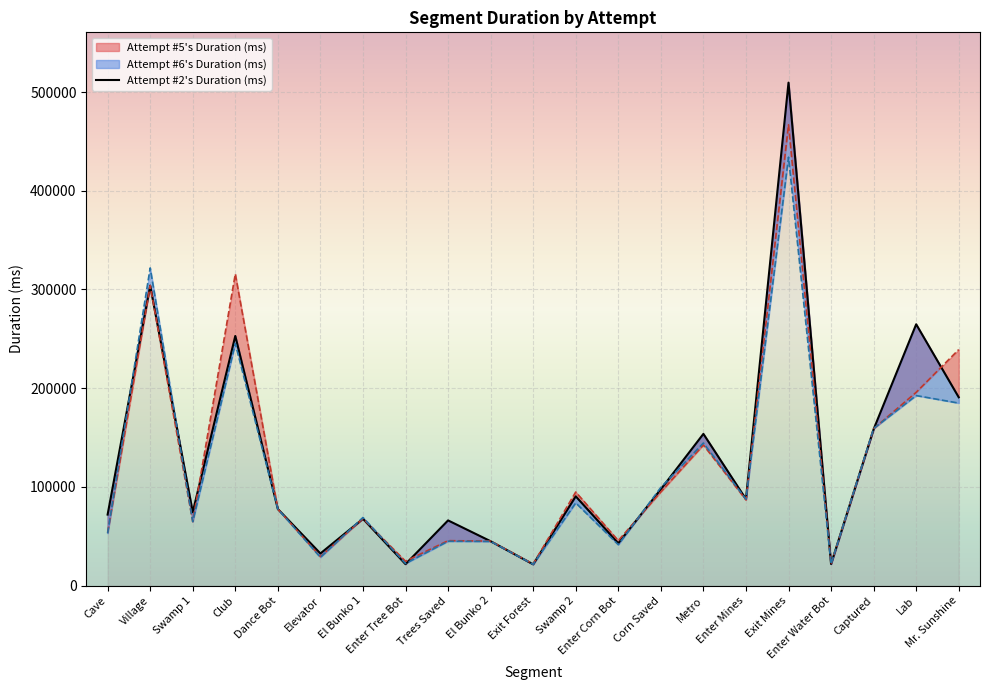

What is the difference between the Attempt #5's Duration (ms) values at Lab and Club?

119819